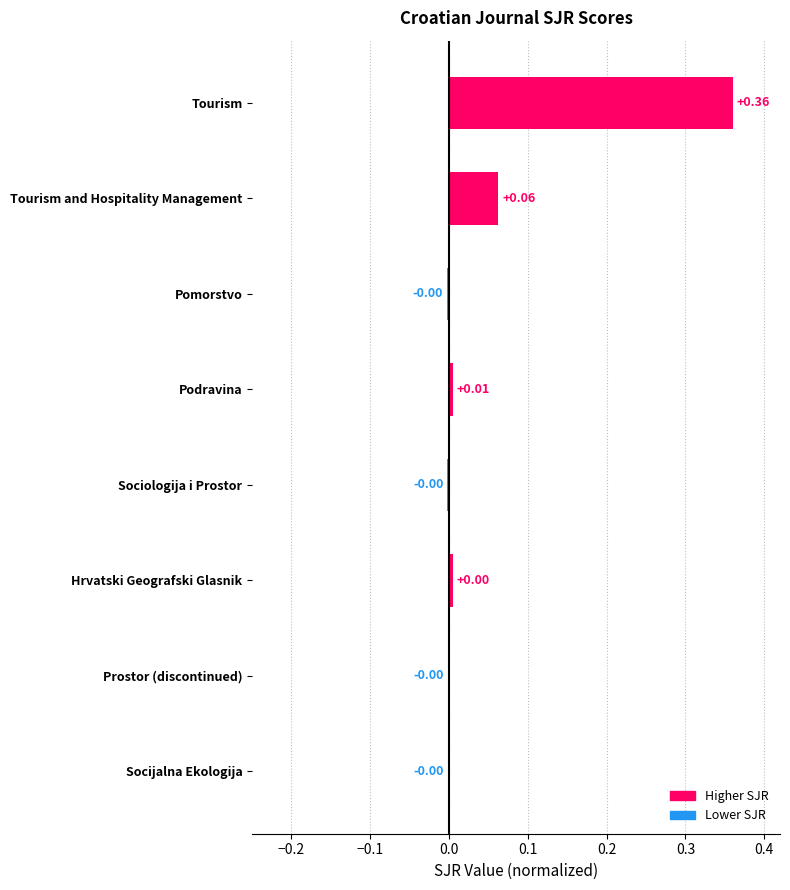

What is the change in value from Tourism to Pomorstvo?

-0.4